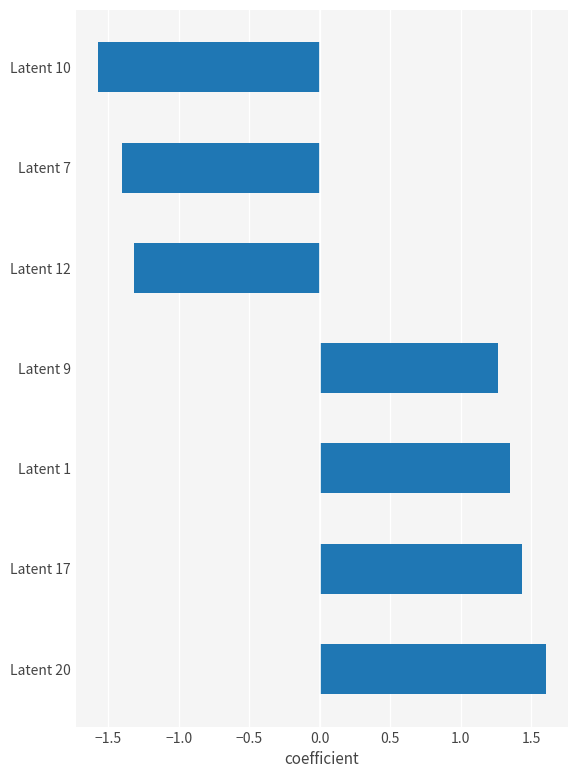

True or false: the data shows -1.6 at Latent 10.

True